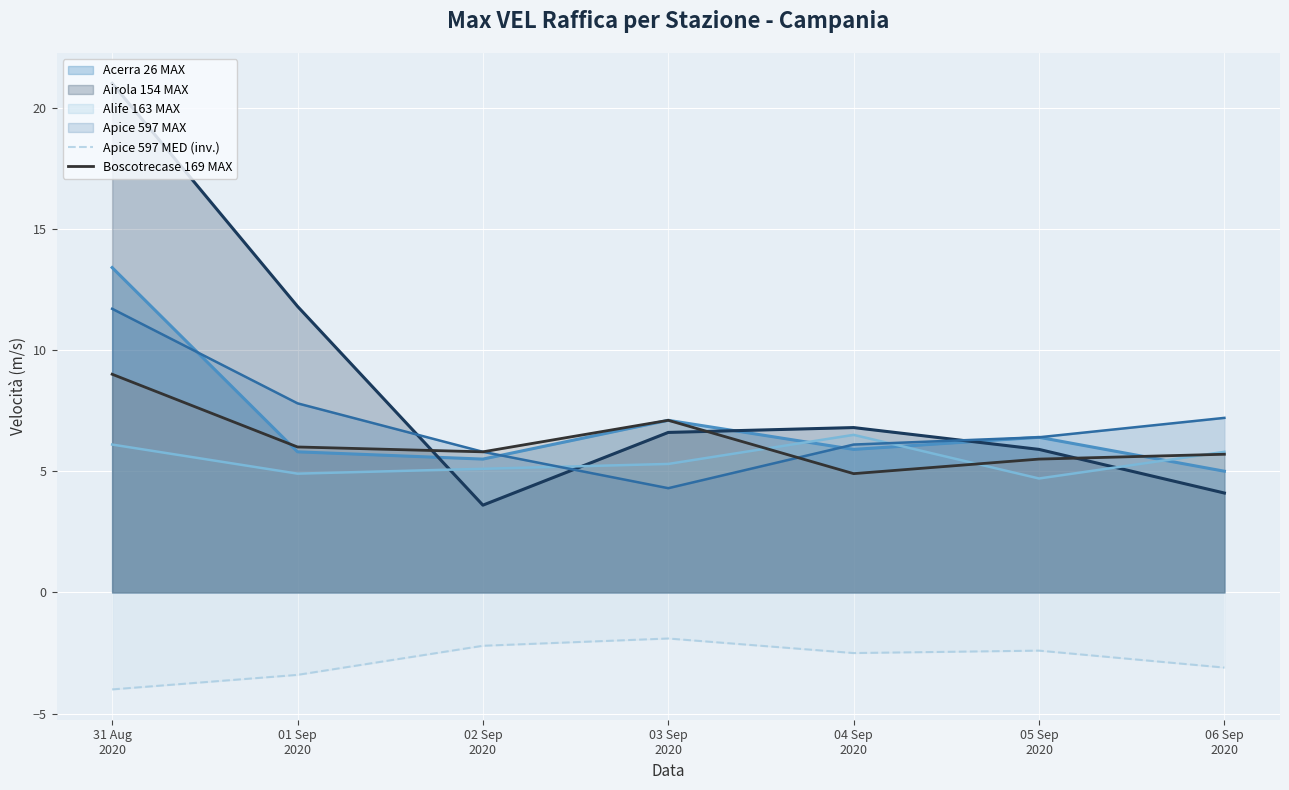

What is the value of the Boscotrecase 169 MAX point at the 1st from the left?

9.0